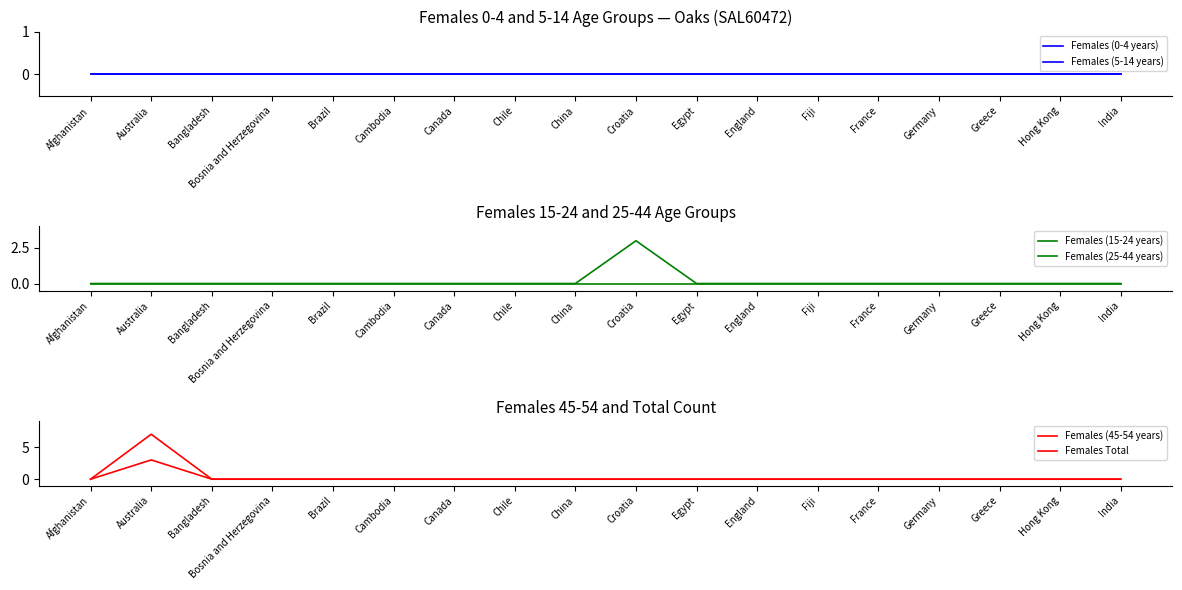

Which series changed the most between Afghanistan and Canada?

Females (0-4 years)